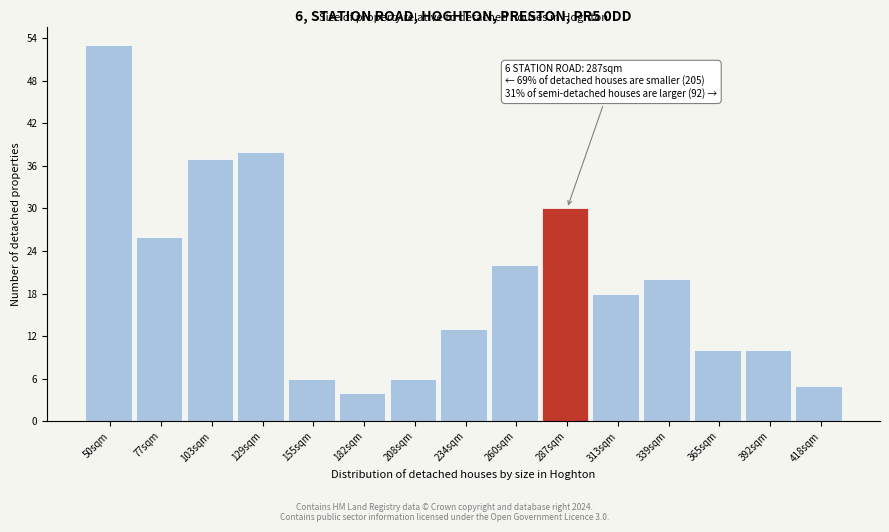

Reading left to right, extract all data points from this chart.

53	26	37	38	6	4	6	13	22	30	18	20	10	10	5